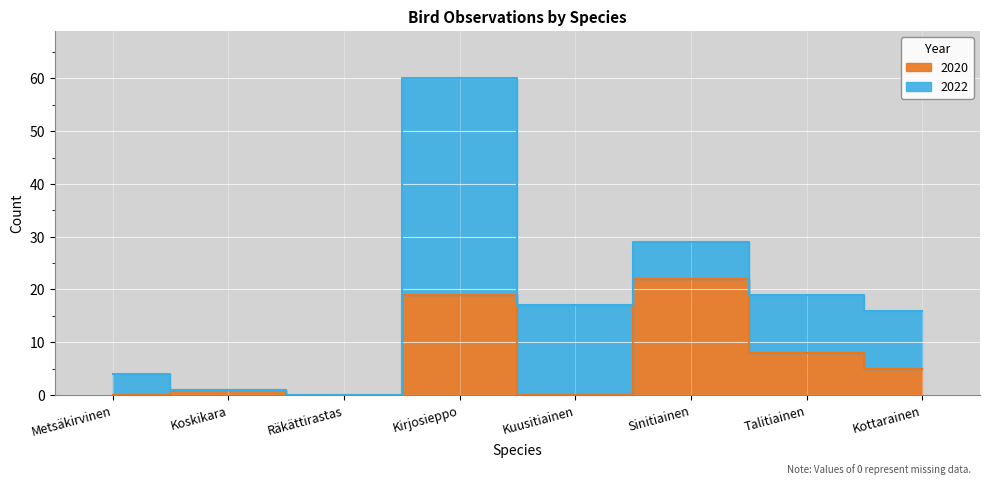

What is the difference between the values at Sinitiainen and Kuusitiainen?

22